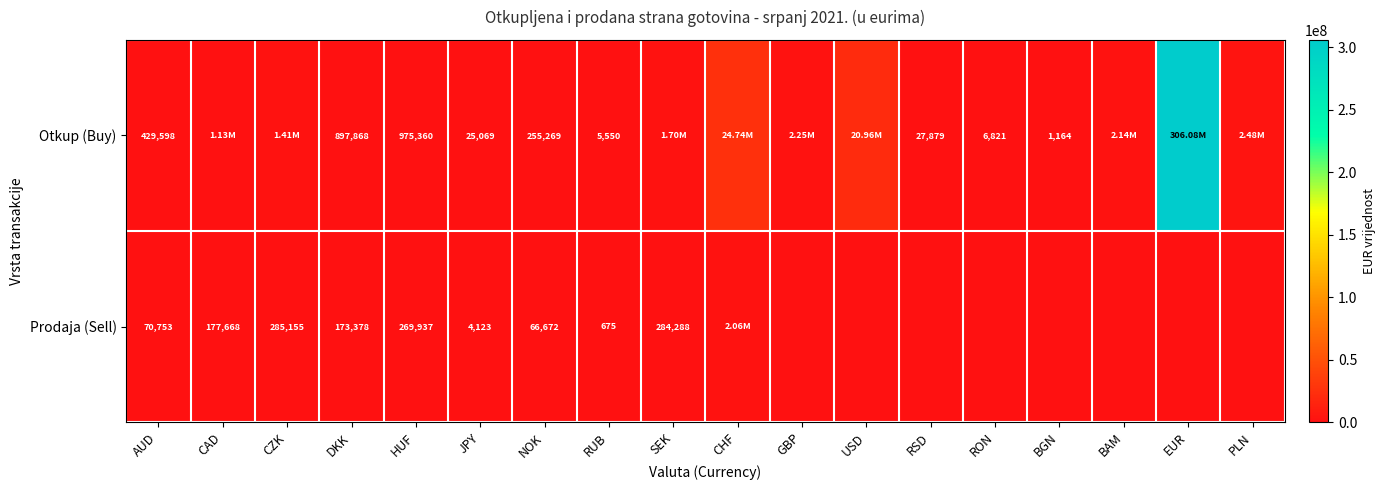

At DKK, list the series in order from largest to smallest.

Otkup (Buy), Prodaja (Sell)